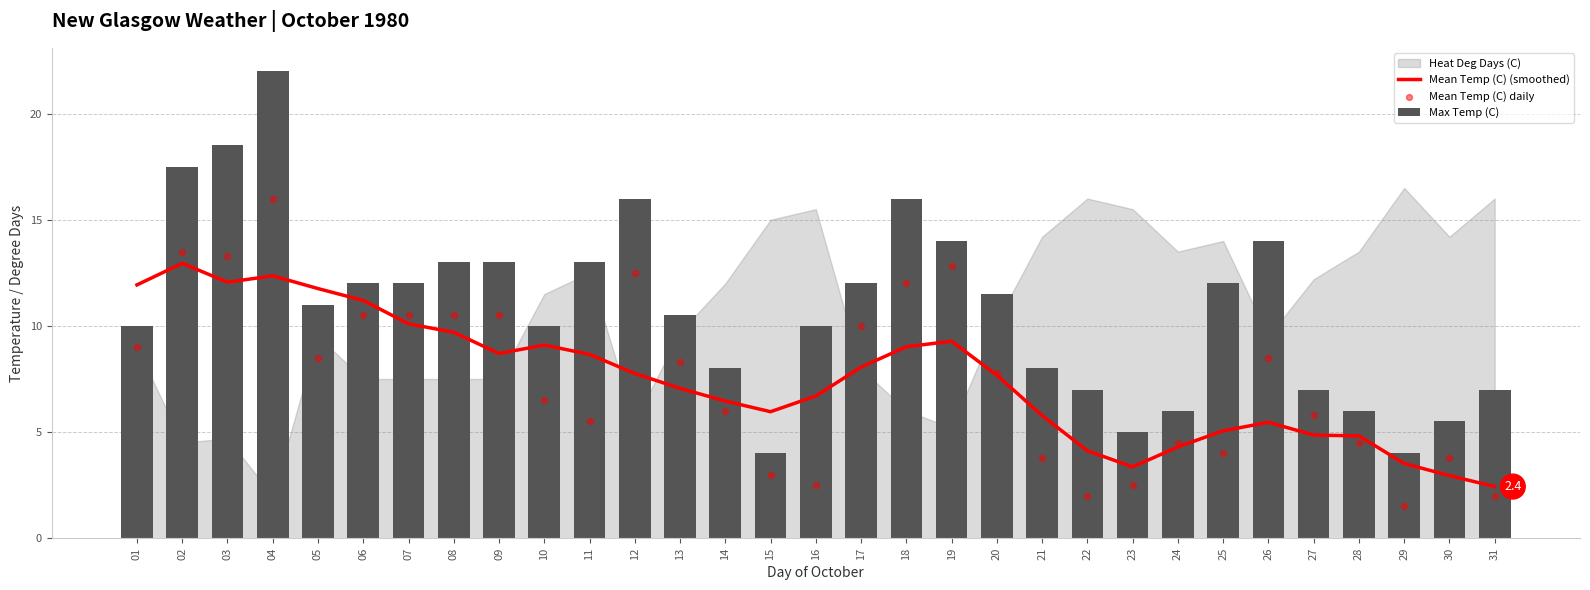

Which series has the largest total across all categories?

Max Temp (C)